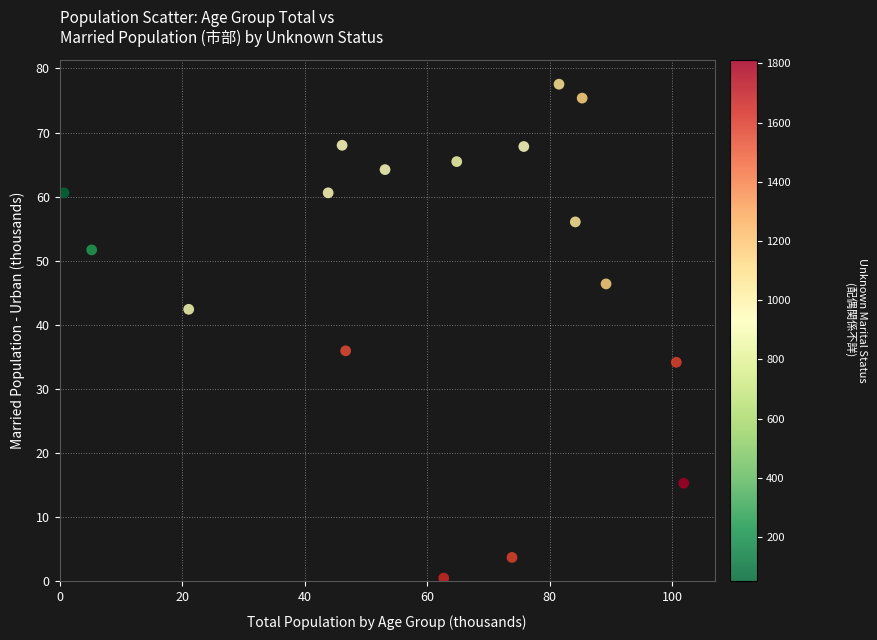

What is the range of X values (max minus min)?

101.2